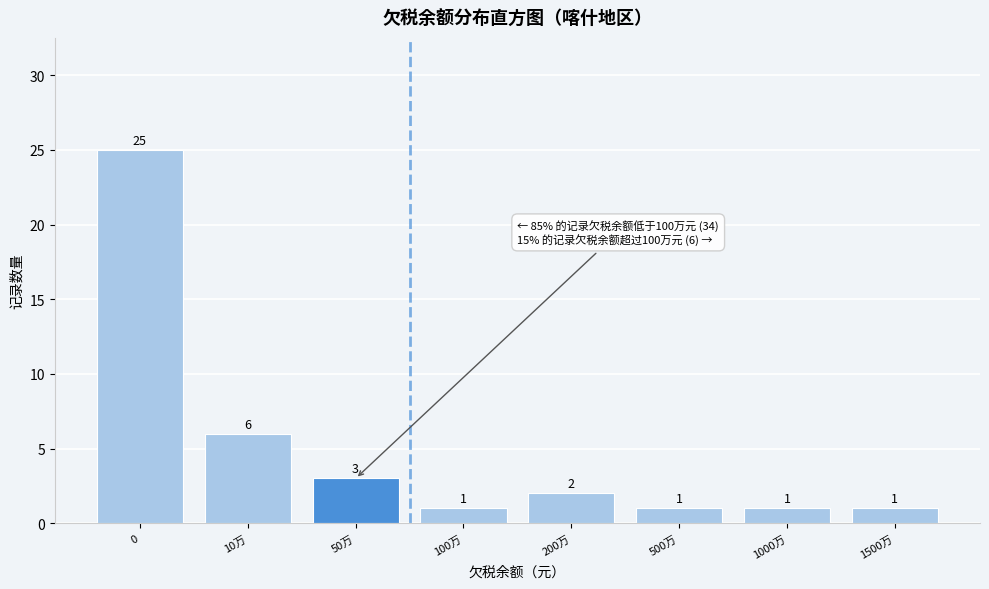

Reading left to right, transcribe all the data shown in this chart.

0=25	10万=6	50万=3	100万=1	200万=2	500万=1	1000万=1	1500万=1